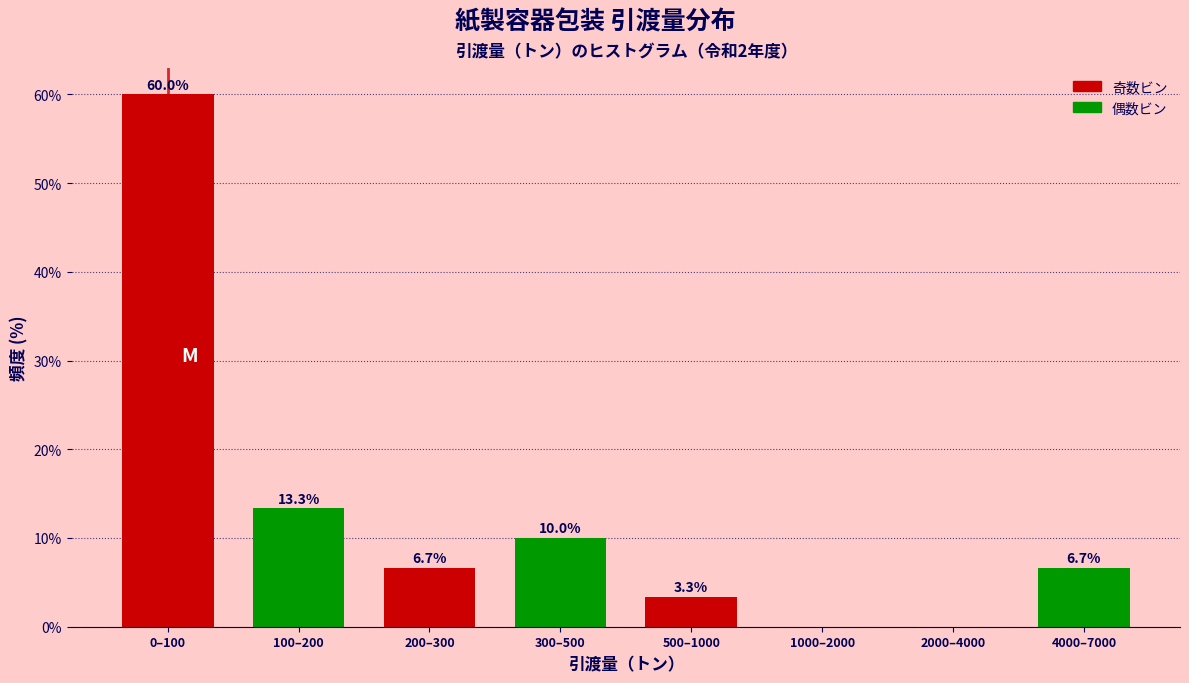

Reading left to right, extract all data points from this chart.

0–100=60.0	100–200=13.3	200–300=6.7	300–500=10.0	500–1000=3.3	1000–2000=0.0	2000–4000=0.0	4000–7000=6.7